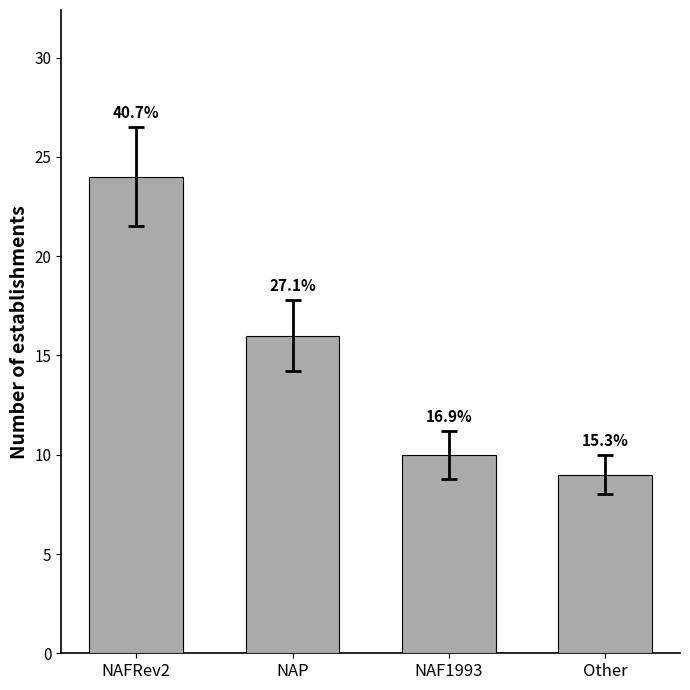

How many bars are there in total?

4